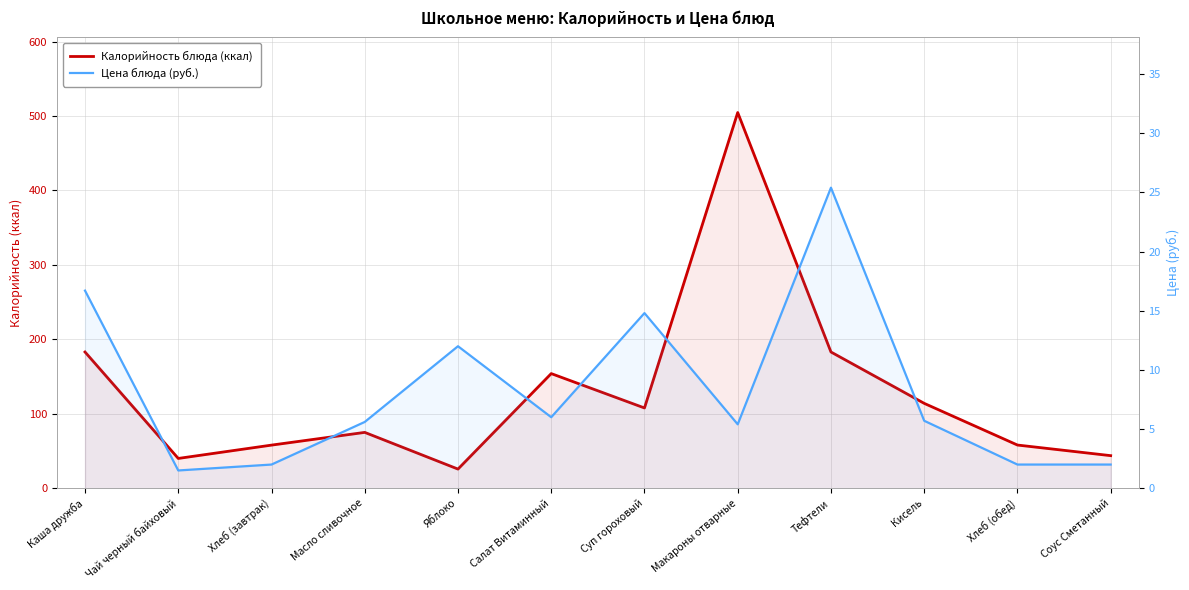

Reading left to right, transcribe all the data shown in this chart.

Калорийность блюда (ккал): Каша дружба=183.0	Чай черный байховый=40.0	Хлеб (завтрак)=57.9	Масло сливочное=75.0	Яблоко=25.7	Салат Витаминный=154.0	Суп гороховый=107.8	Макароны отварные=504.7	Тефтели=183.0	Кисель=114.0	Хлеб (обед)=58.0	Соус Сметанный=43.8
Цена блюда (руб.): Каша дружба=16.7	Чай черный байховый=1.5	Хлеб (завтрак)=2.0	Масло сливочное=5.6	Яблоко=12.0	Салат Витаминный=6.0	Суп гороховый=14.8	Макароны отварные=5.4	Тефтели=25.4	Кисель=5.7	Хлеб (обед)=2.0	Соус Сметанный=2.0